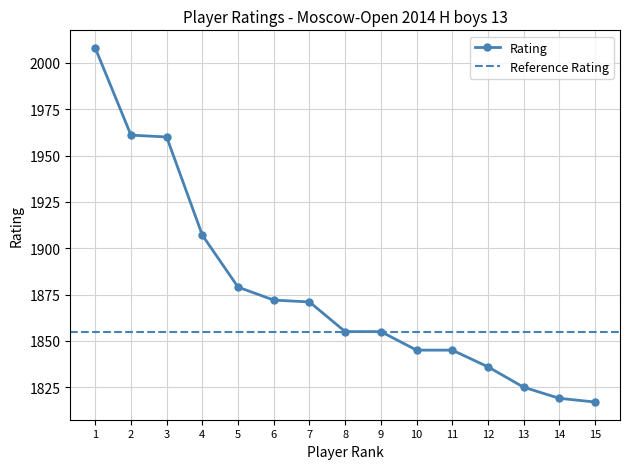

Does the chart display data point markers on the line(s)?

Yes